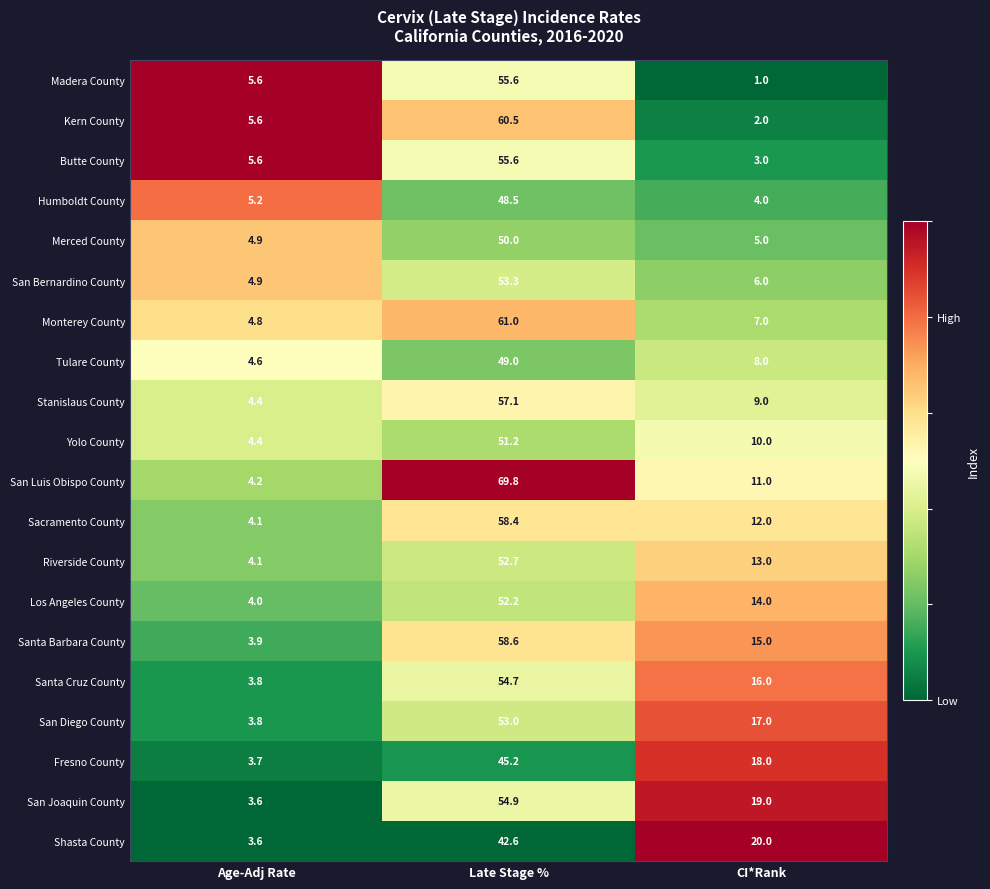

What is the sum of all Sacramento County values?

74.5